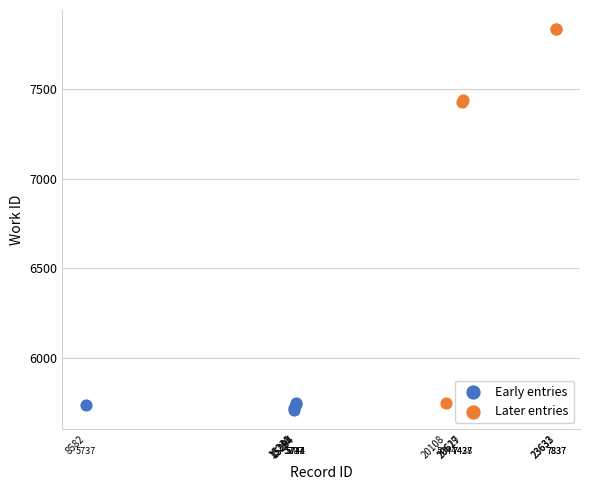

Which series reaches the maximum Y coordinate?

Later entries